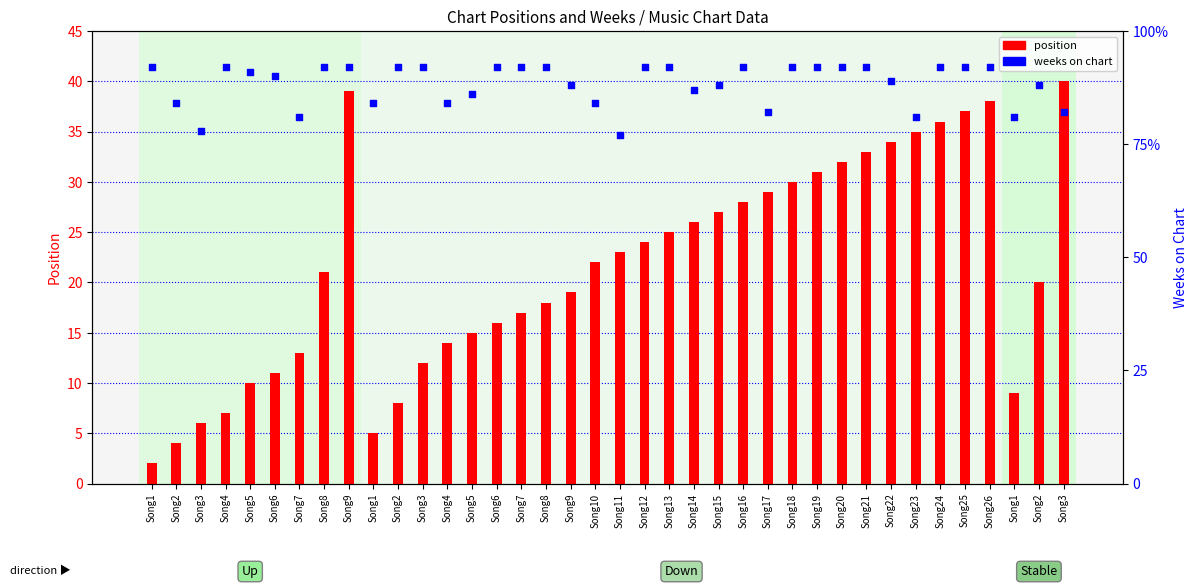

Which series has the largest total across all categories?

weeks on chart